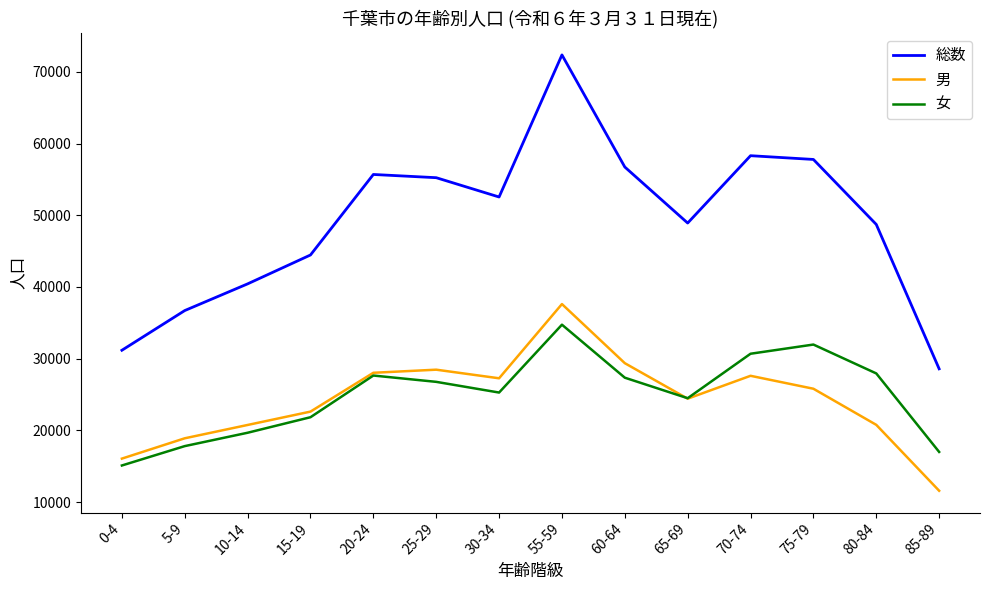

At how many categories does at least one series exceed 22640?

14